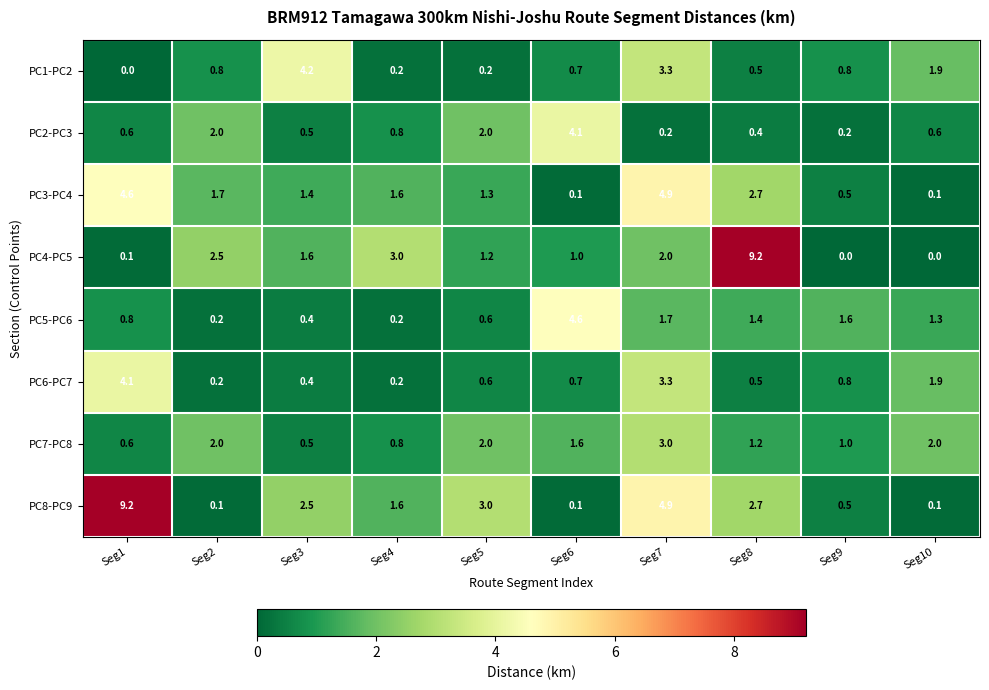

The value of PC1-PC2 at Seg5 is 0.2. True or false?

True